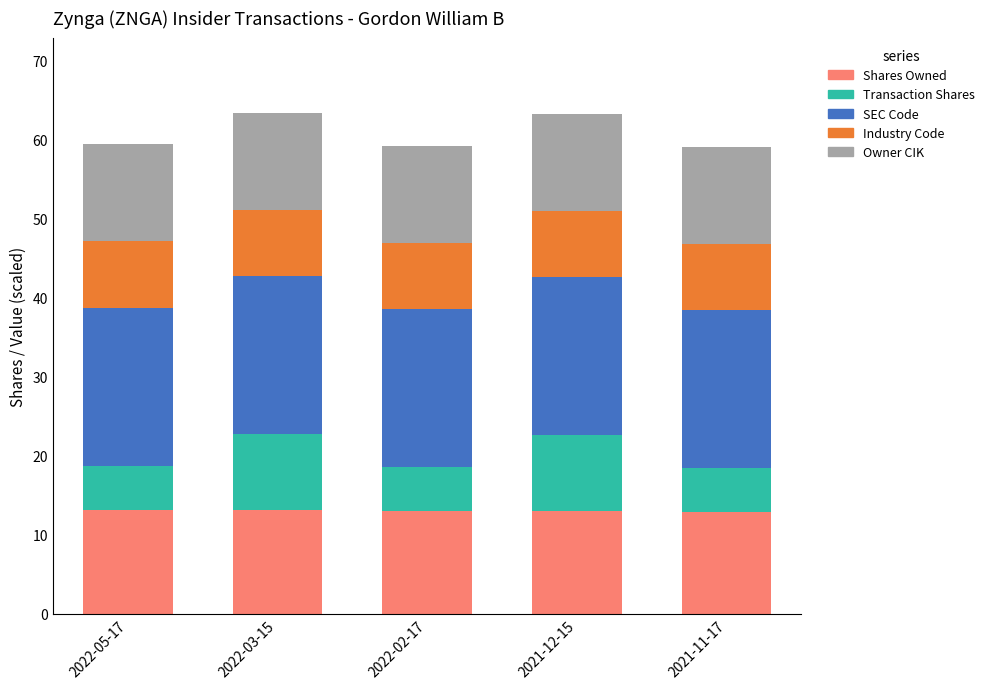

How many bars are there in total?

5